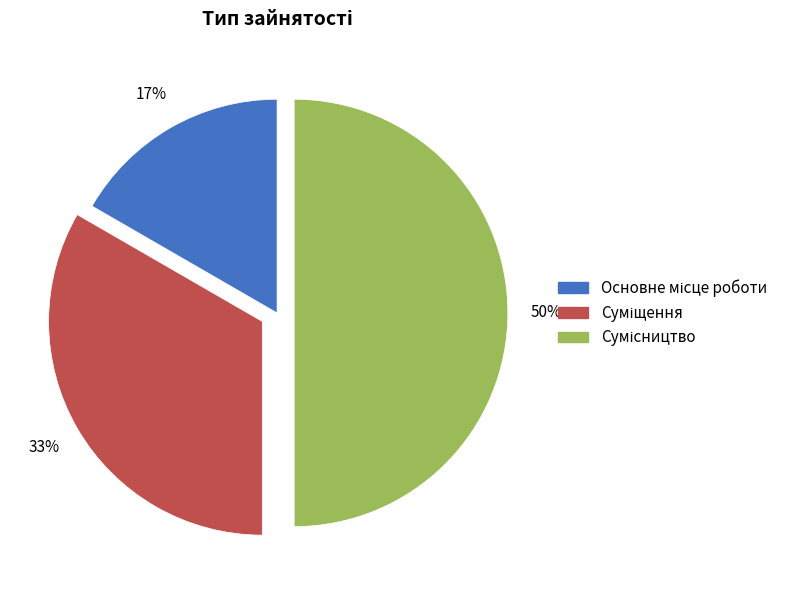

To the nearest percent, what is the average slice percentage?

33%